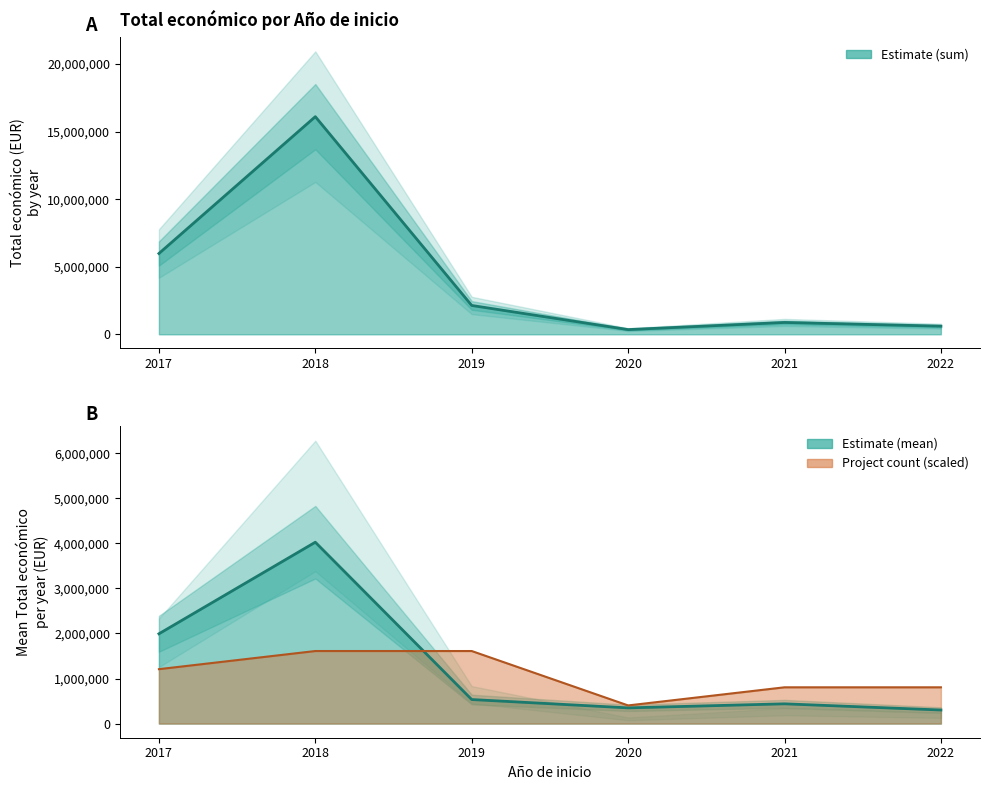

At which label does Año de inicio first exceed 2019?

2020